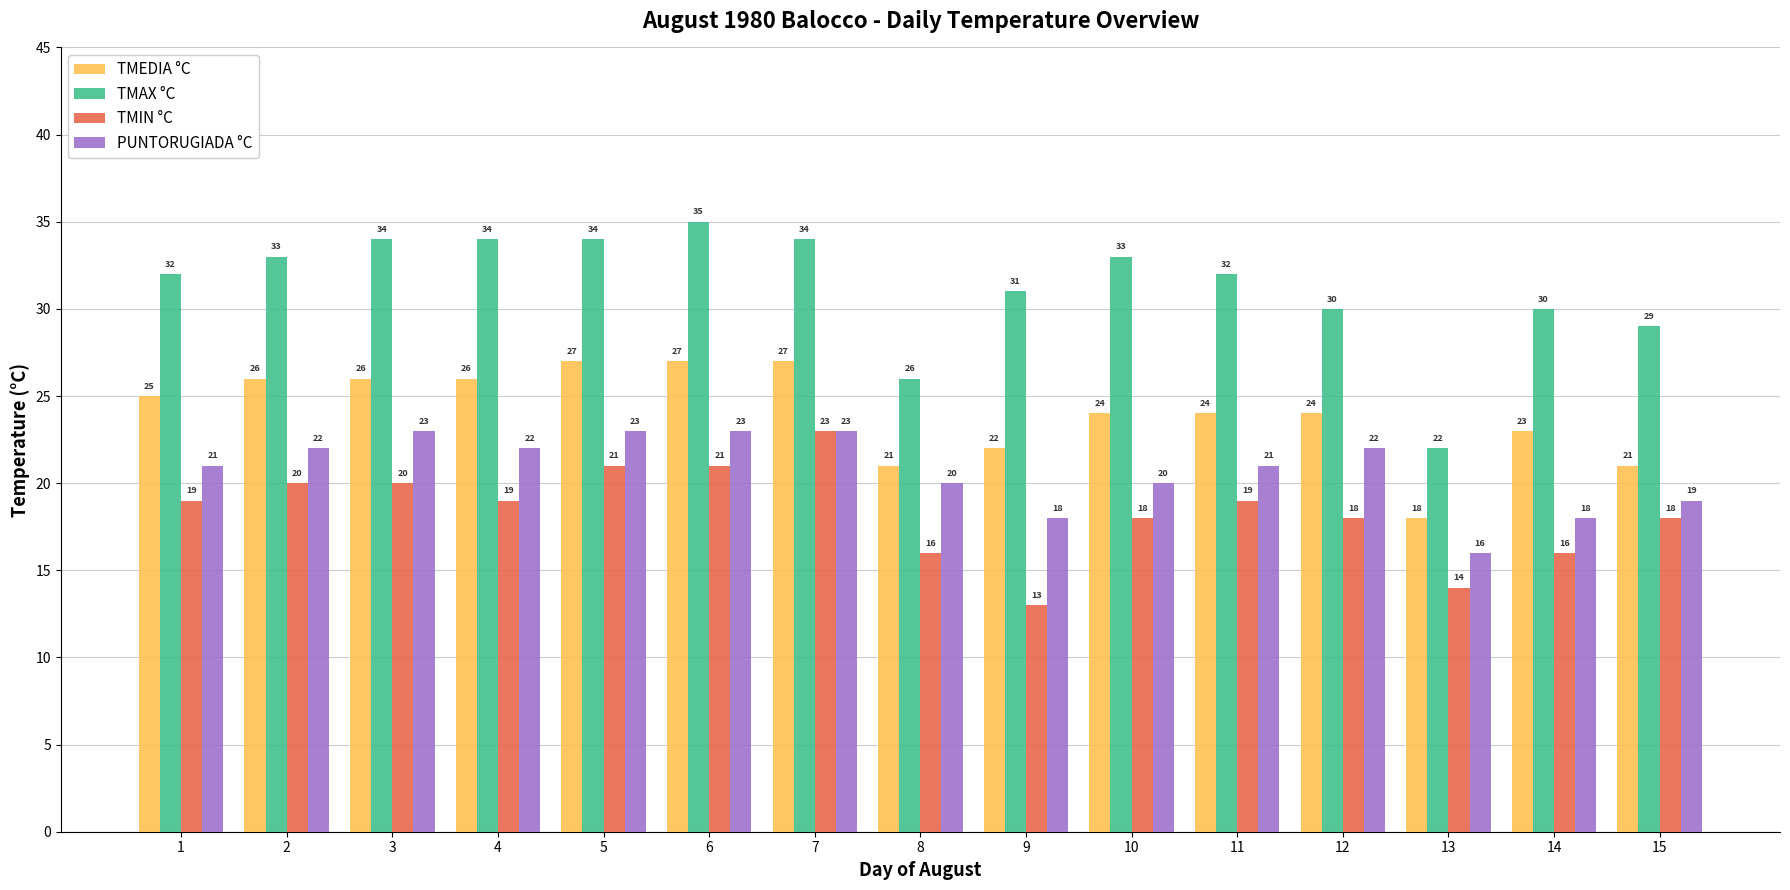

What is the minimum value for TMAX °C?

22